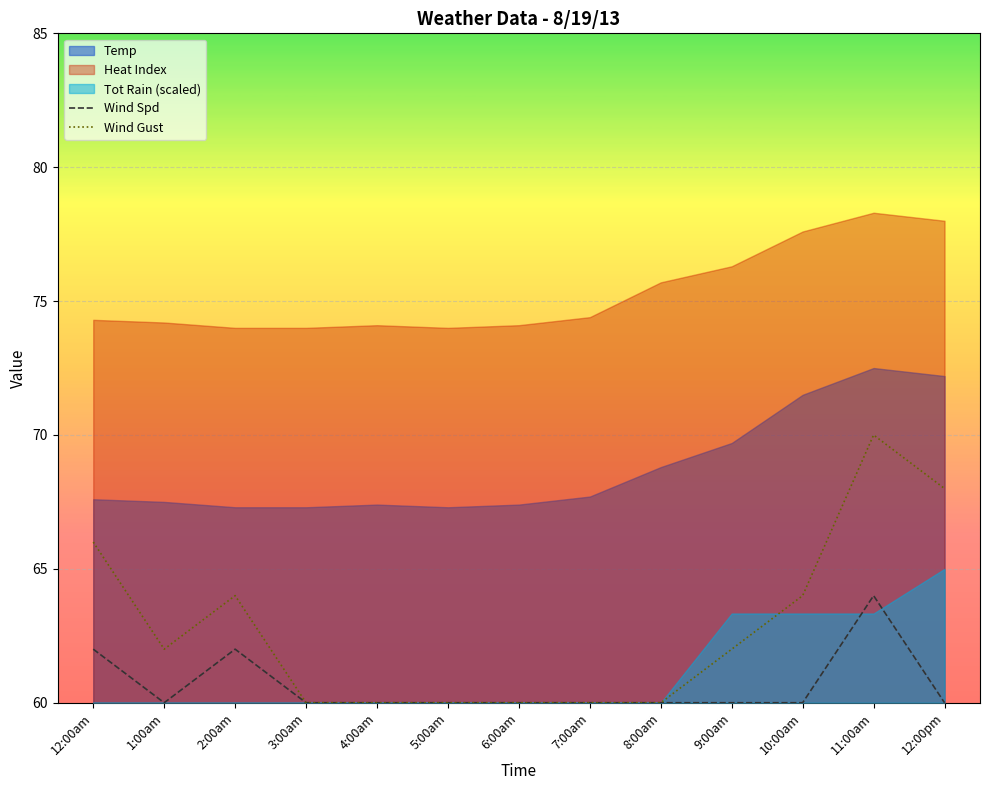

What is the label of the 13th point from the left?

12:00pm